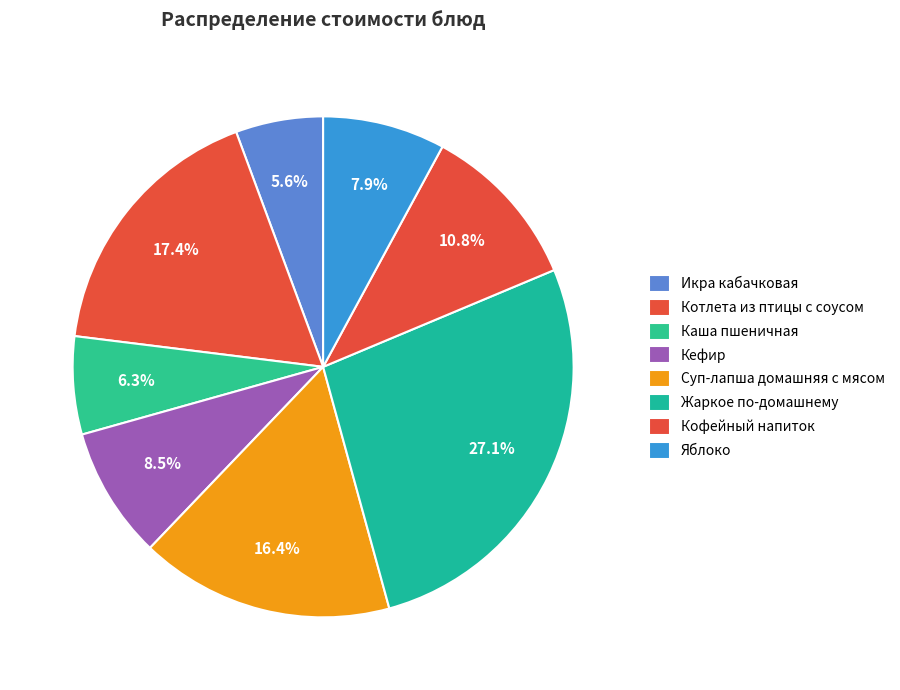

Count the number of slices in the pie.

8